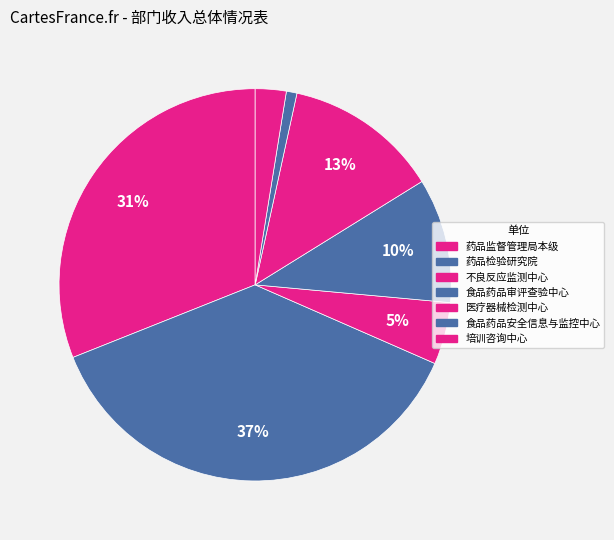

Count the number of slices in the pie.

7